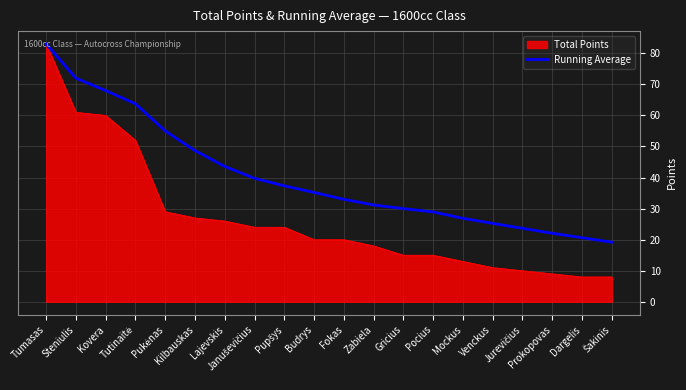

Does the chart display data point markers on the line(s)?

No